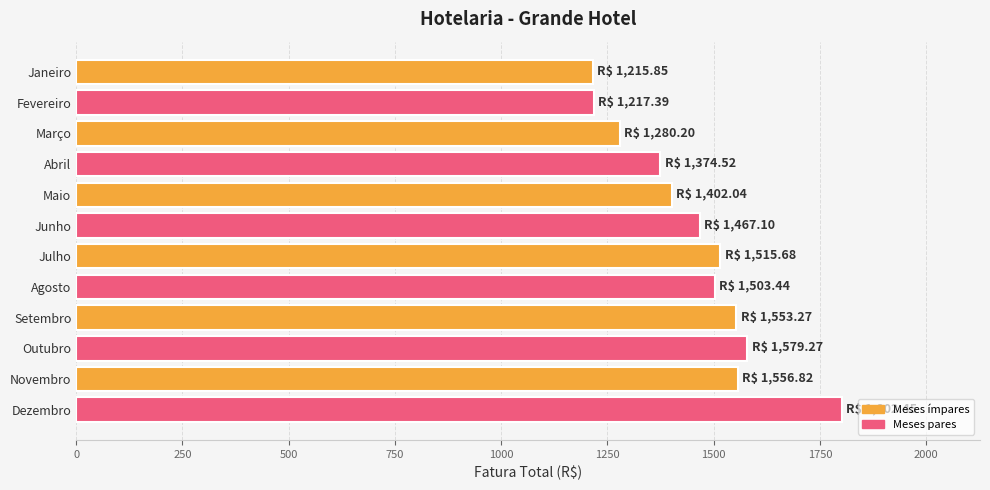

At which category does the chart reach its peak across all series?

Dezembro